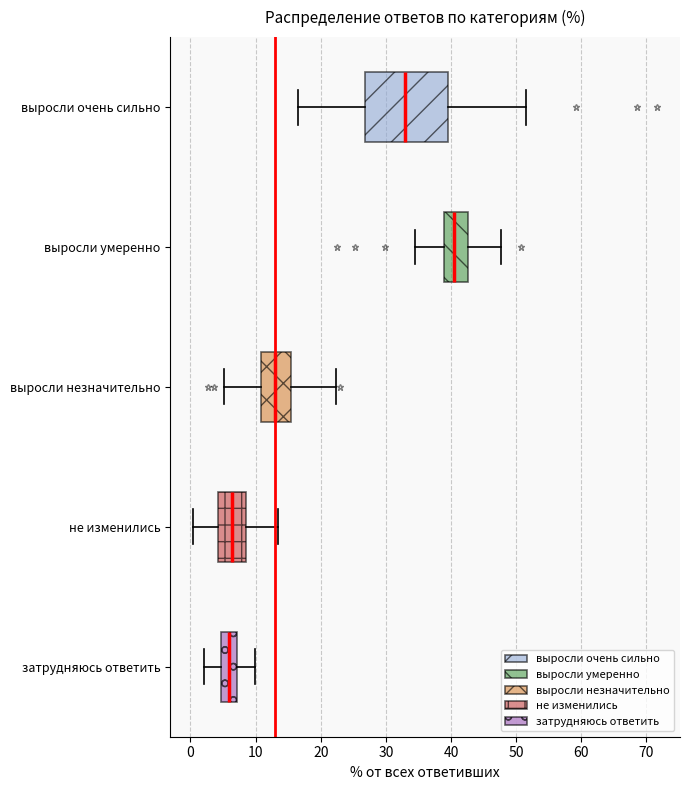

Reading bottom to top, read every box against the x-axis: the position of its median line, the range the box covers, and the ends of its whiskers. The values are not printed on the chart, so give them approximately, as read against the axis.

затрудняюсь ответить: median 6, box 5 to 7, whiskers 2 to 10
не изменились: median 6, box 4 to 8, whiskers 0 to 14
выросли незначительно: median 13, box 11 to 15, whiskers 5 to 22
выросли умеренно: median 40, box 39 to 43, whiskers 35 to 48
выросли очень сильно: median 33, box 27 to 40, whiskers 17 to 52